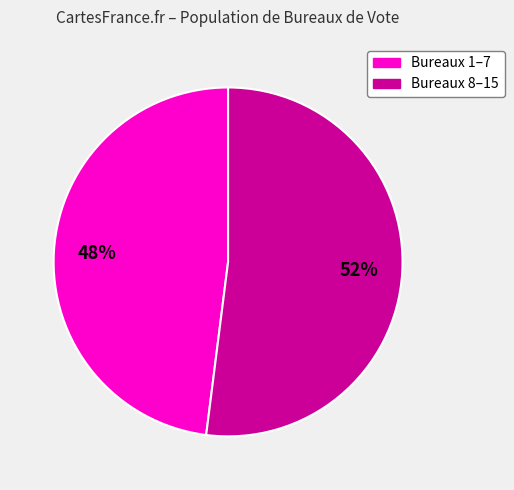

Is there a majority slice in this chart?

Yes